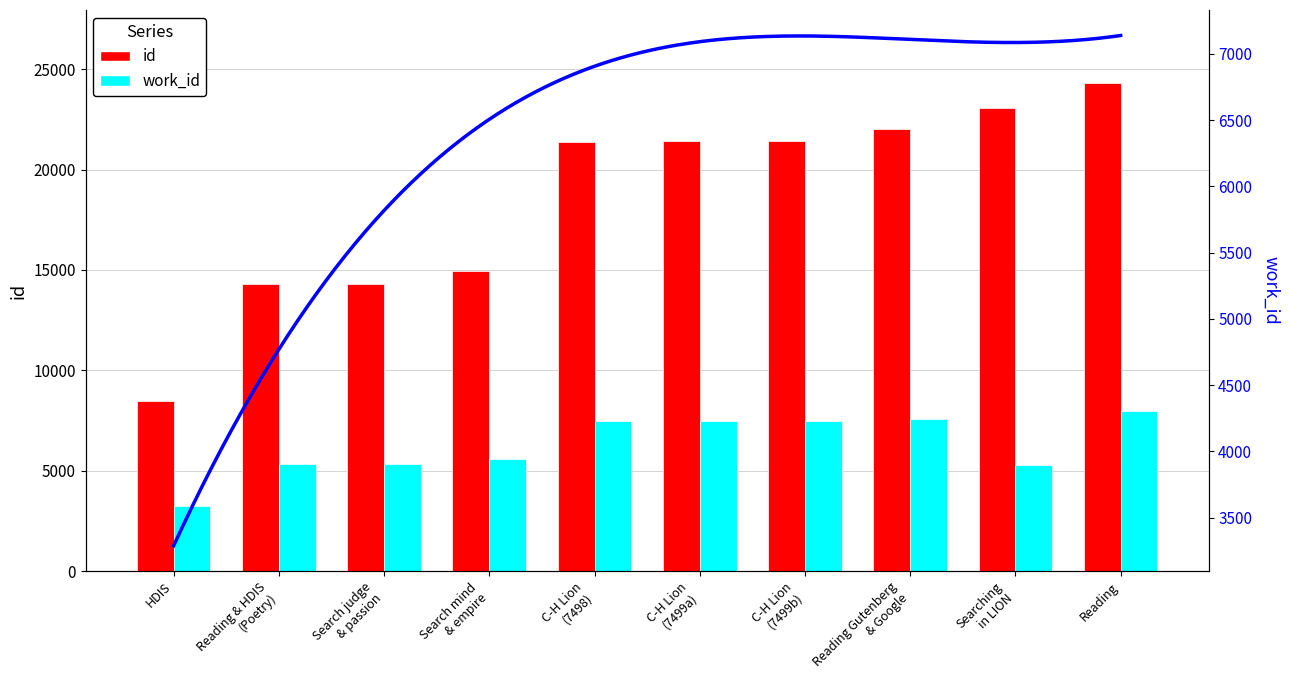

At which label is work_id closest to 5612?

Search mind & empire